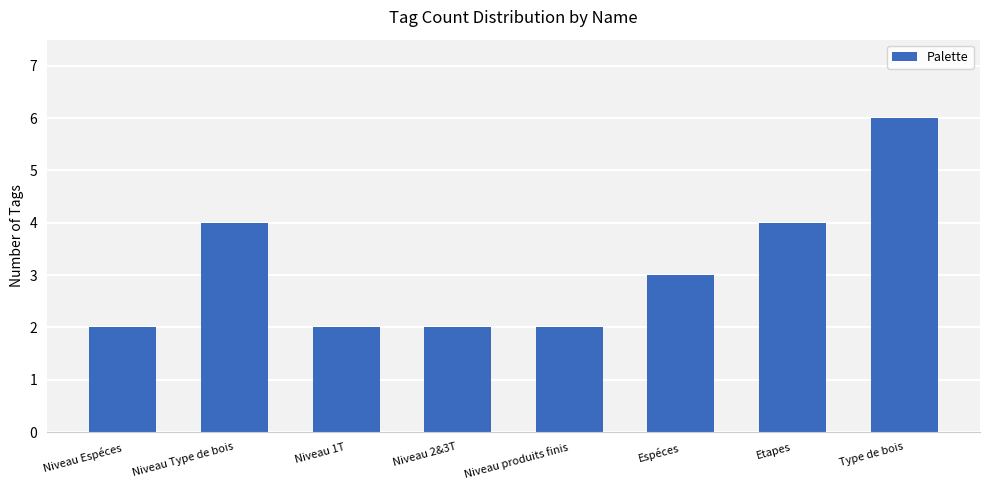

The chart shows a value of 2 at Niveau Espéces. True or false?

True